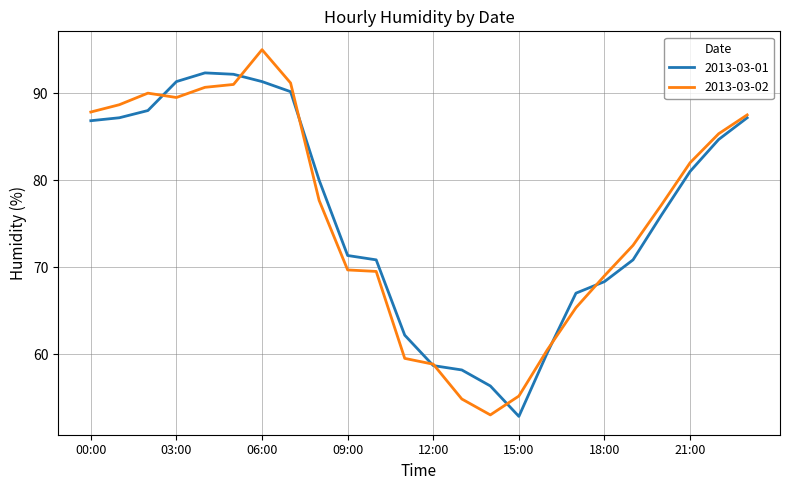

Rank the series by their maximum value, from lowest to highest.

2013-03-01, 2013-03-02